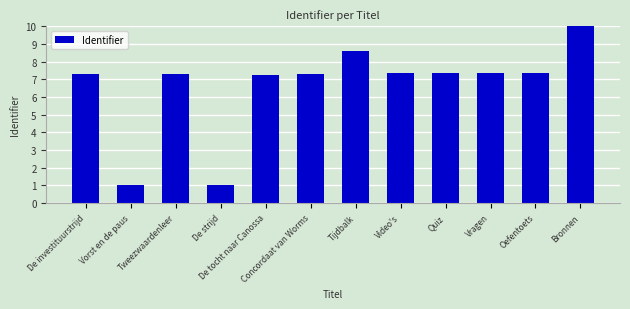

What is the greatest value displayed?

10.0